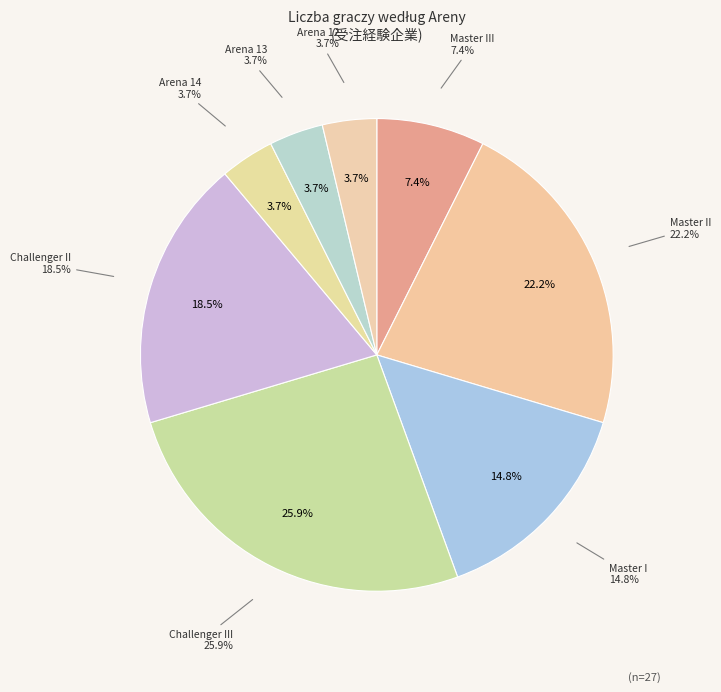

Is there a majority slice in this chart?

No